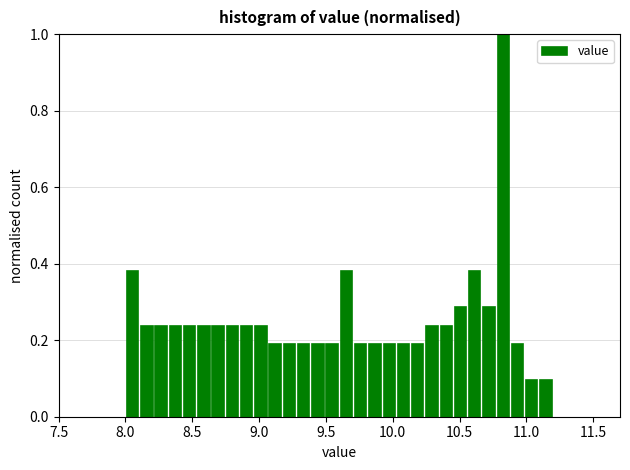

Read against the x-axis, roughly where is the centre of the tallest bar?

10.85